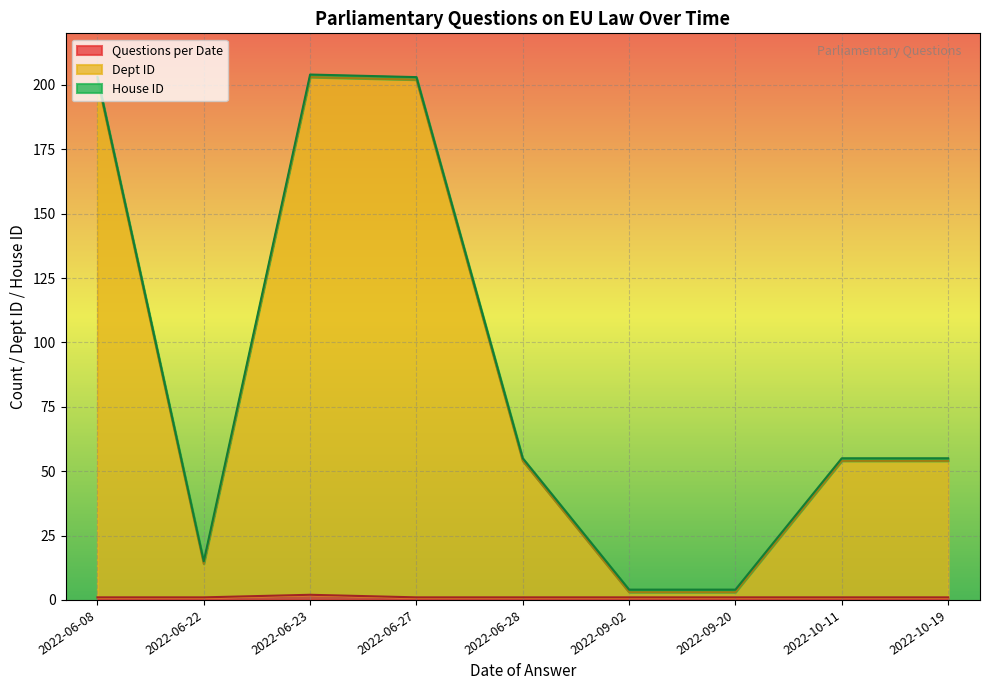

What is the total value across all series at 2022-10-11?

55